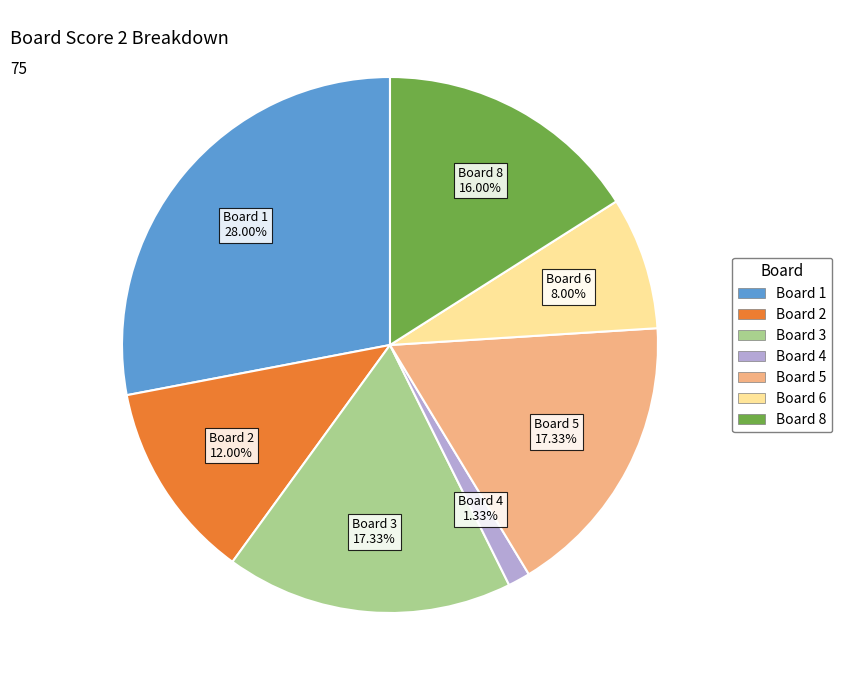

Is there a majority slice in this chart?

No